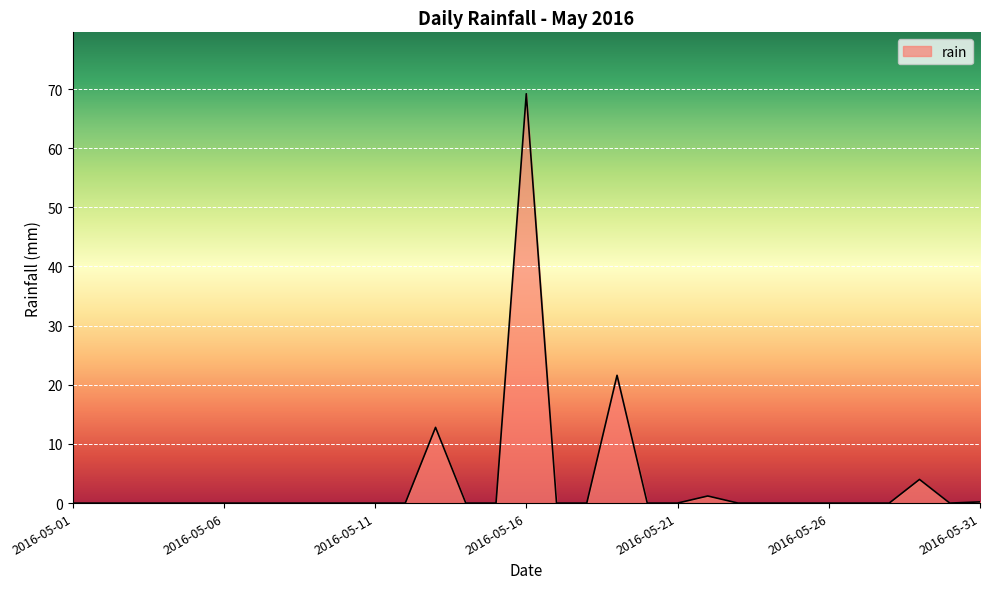

What is the average value?

3.5